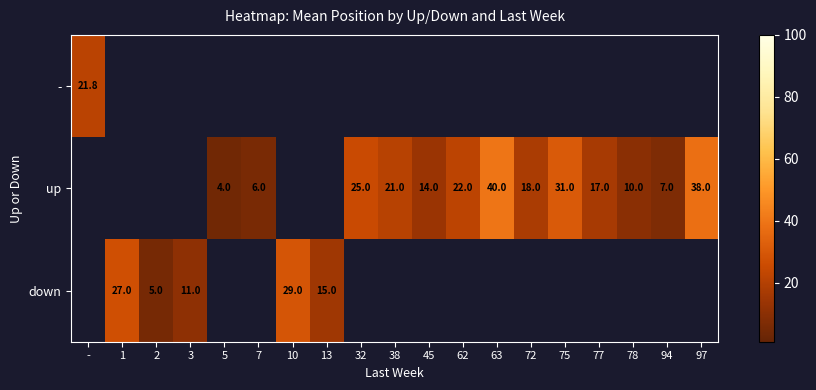

Is the value of down at 13 greater than the value of up at 62?

No